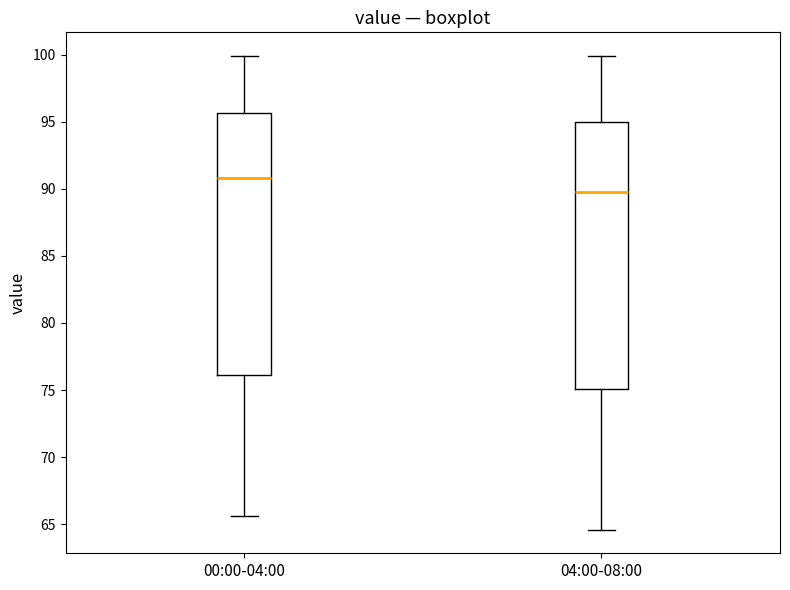

Reading left to right, read every box against the y-axis: the position of its median line, the range the box covers, and the ends of its whiskers. The values are not printed on the chart, so give them approximately, as read against the axis.

00:00-04:00: median 91.0, box 76.0 to 95.5, whiskers 65.5 to 100.0
04:00-08:00: median 90.0, box 75.0 to 95.0, whiskers 64.5 to 100.0